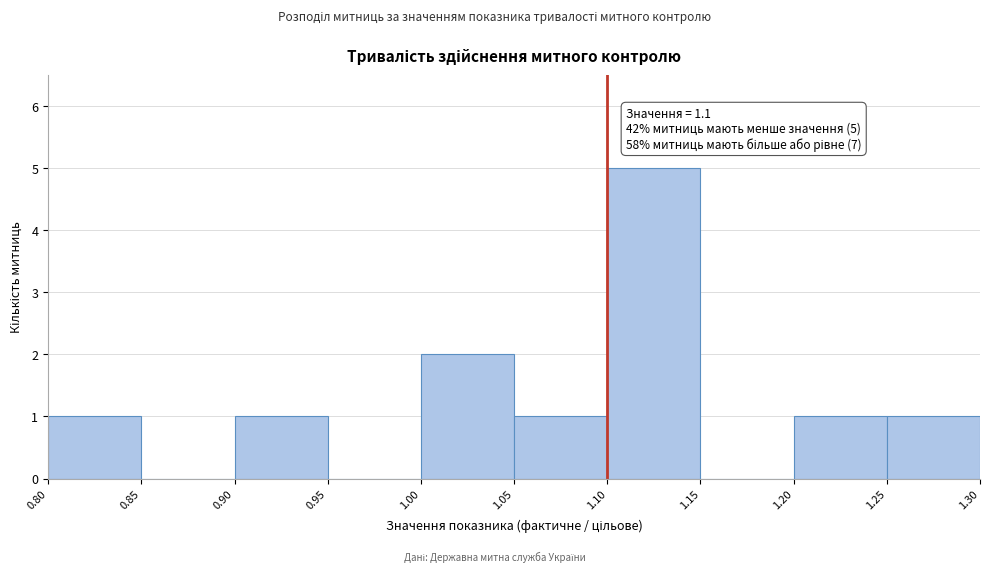

Over which range of the x-axis is the bar tallest?

1.10 to 1.15